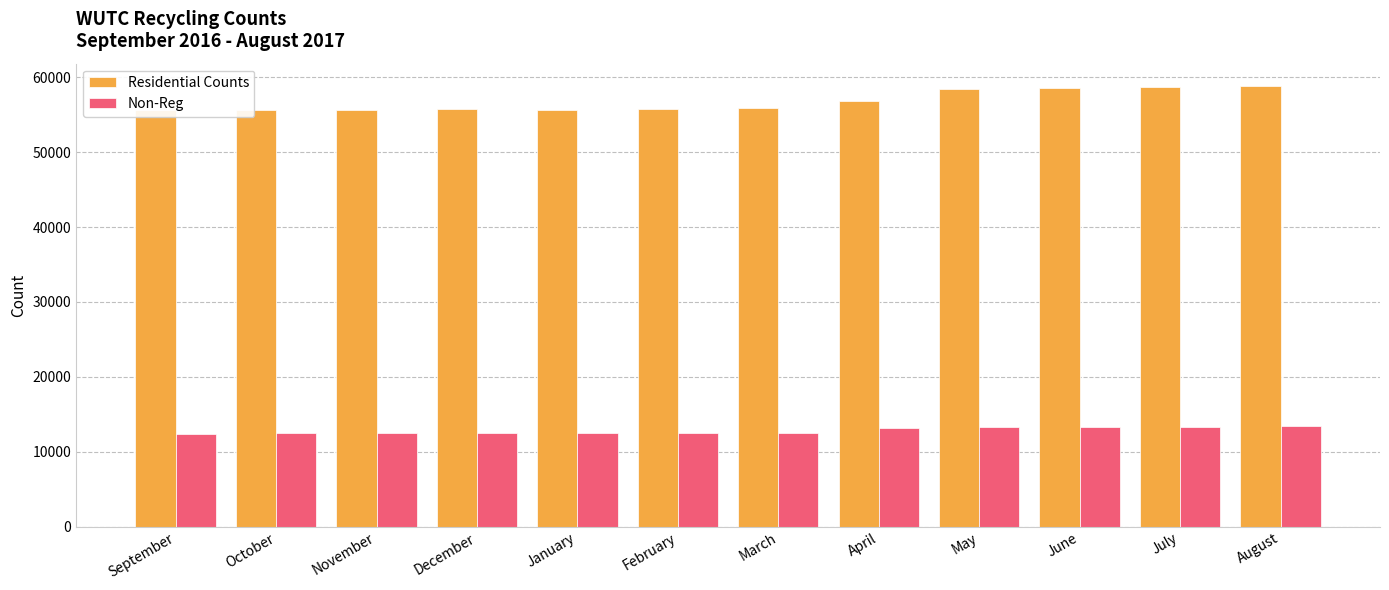

What is the average value of the Residential Counts series?

56751